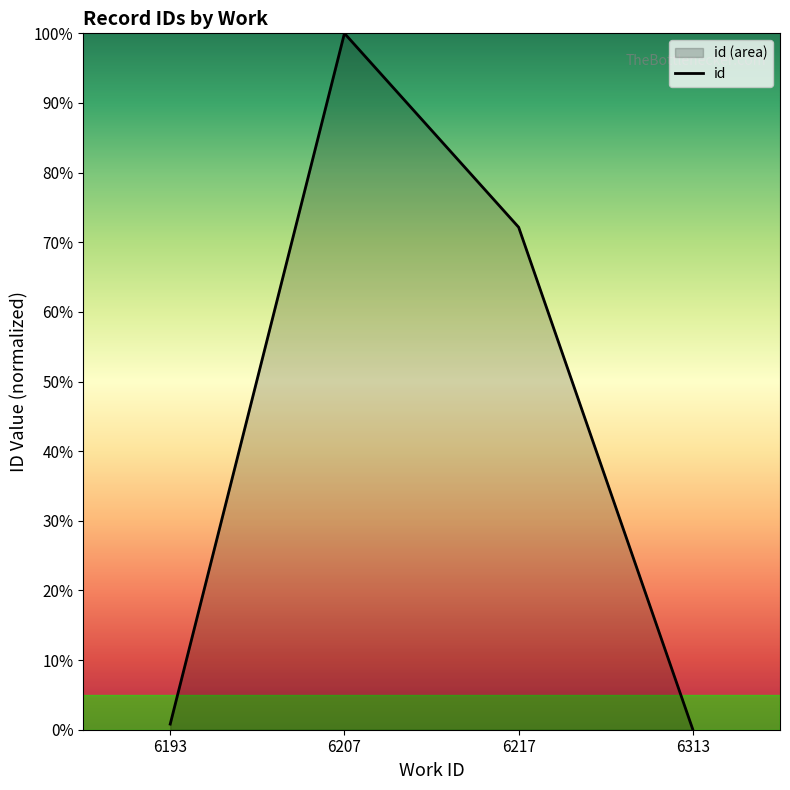

True or false: the data shows 52.2 at 6313.

False